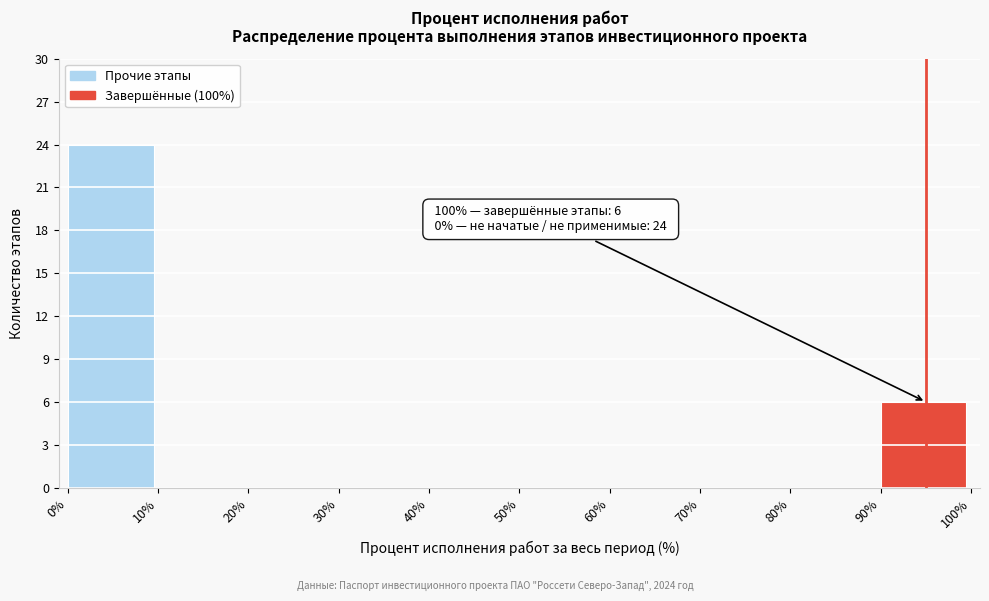

Which range on the x-axis has the tallest bar?

0% to 10%